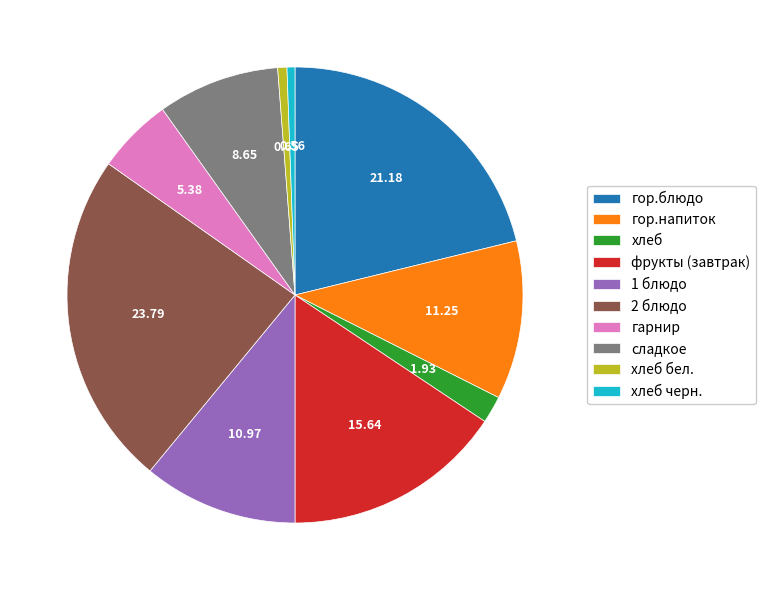

How many segments does this pie chart have?

10